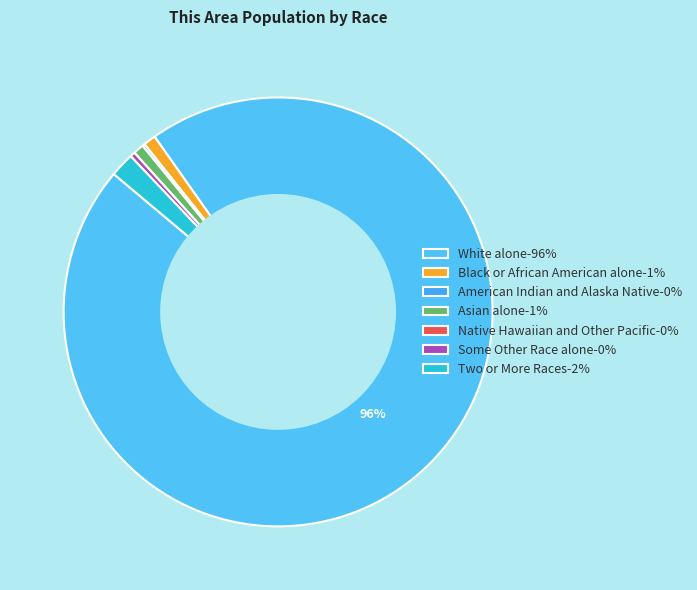

What is the ratio of the value at Asian alone to the value at Two or More Races?

0.4